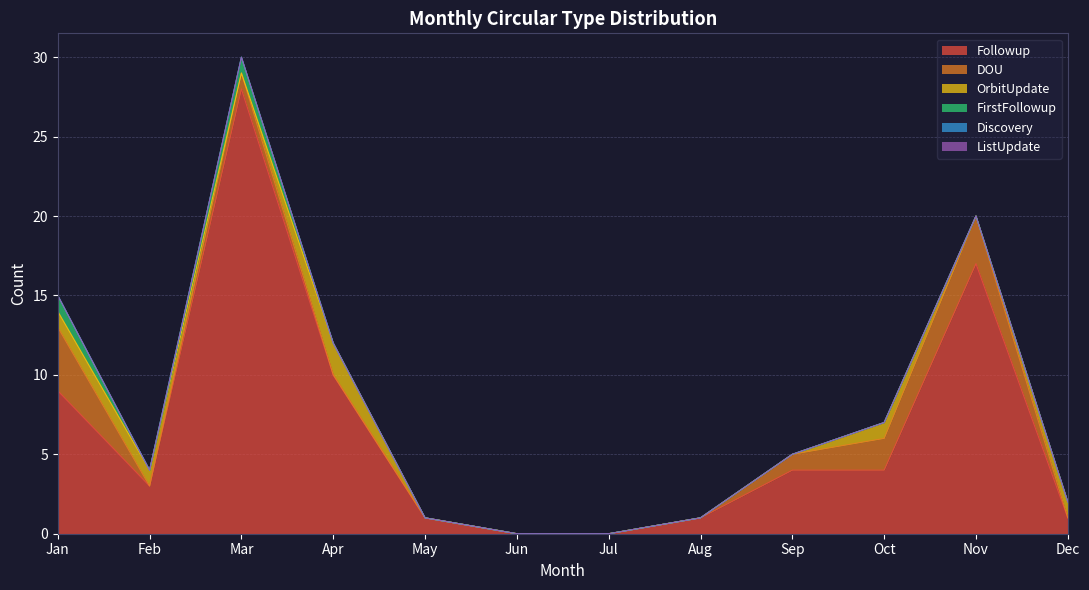

What is the sum of the Followup values at Aug and Mar?

29